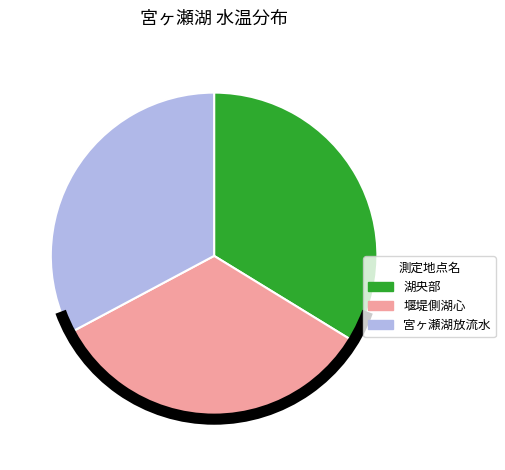

Is it true that 湖央部 is 44% of the pie?

False